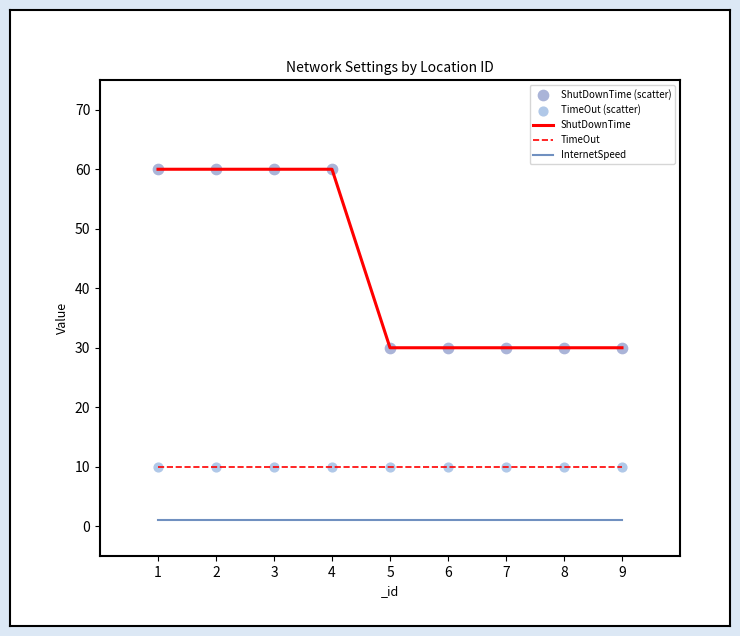

Which series has the widest spread of values?

ShutDownTime